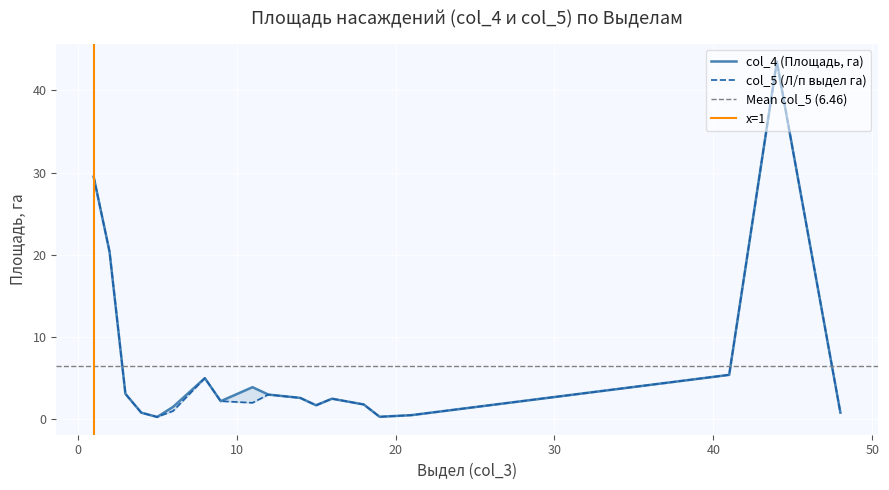

How many categories are shown in the chart?

20